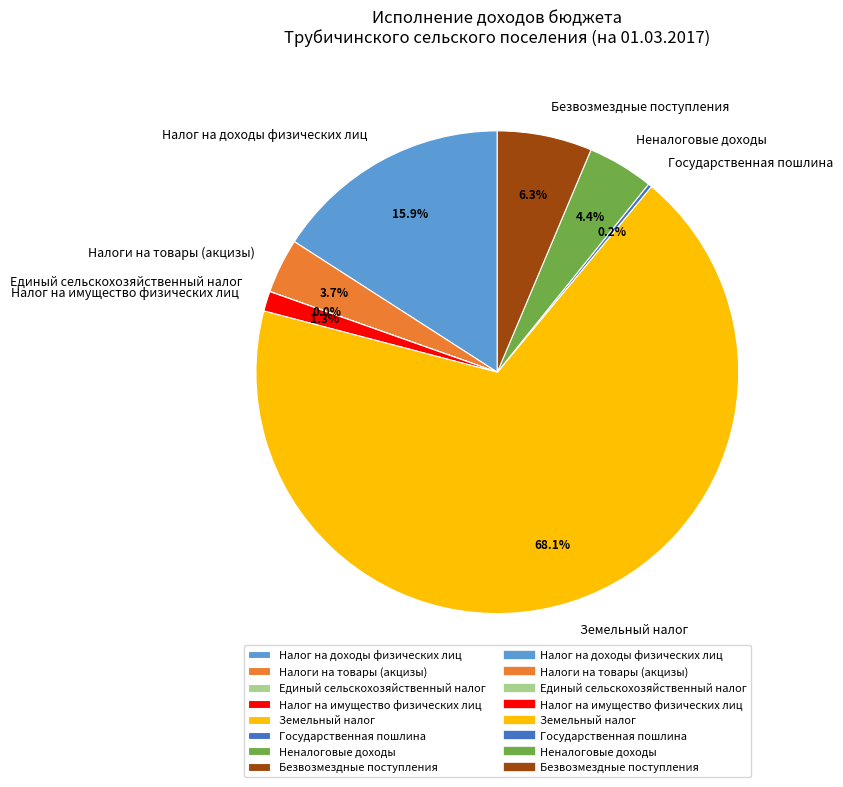

Between Безвозмездные поступления and Налоги на товары (акцизы), which is larger?

Безвозмездные поступления